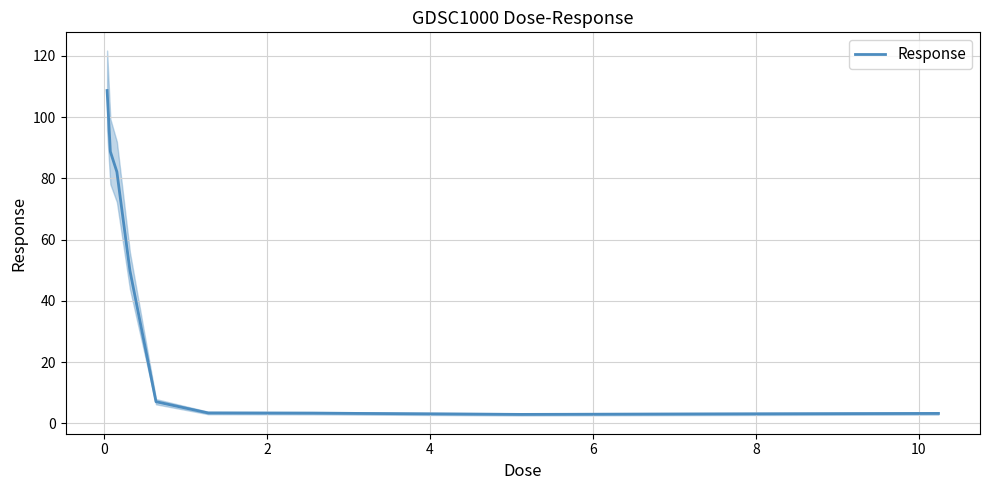

Reading left to right, extract all data points from this chart.

108.7	88.8	82.1	49.9	7.1	3.4	3.4	2.9	3.3